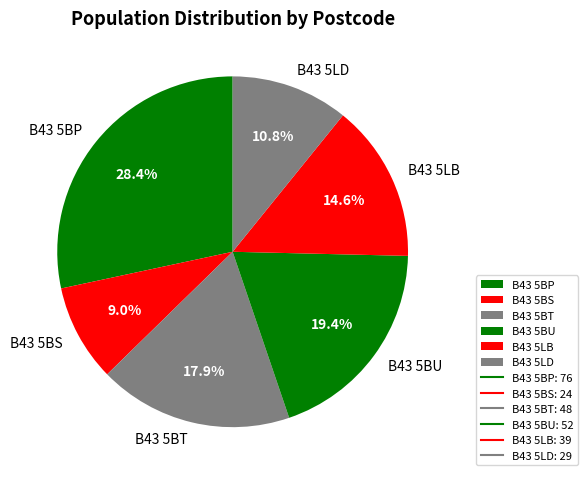

What is the ratio of the value at B43 5BU to the value at B43 5BS?

2.2